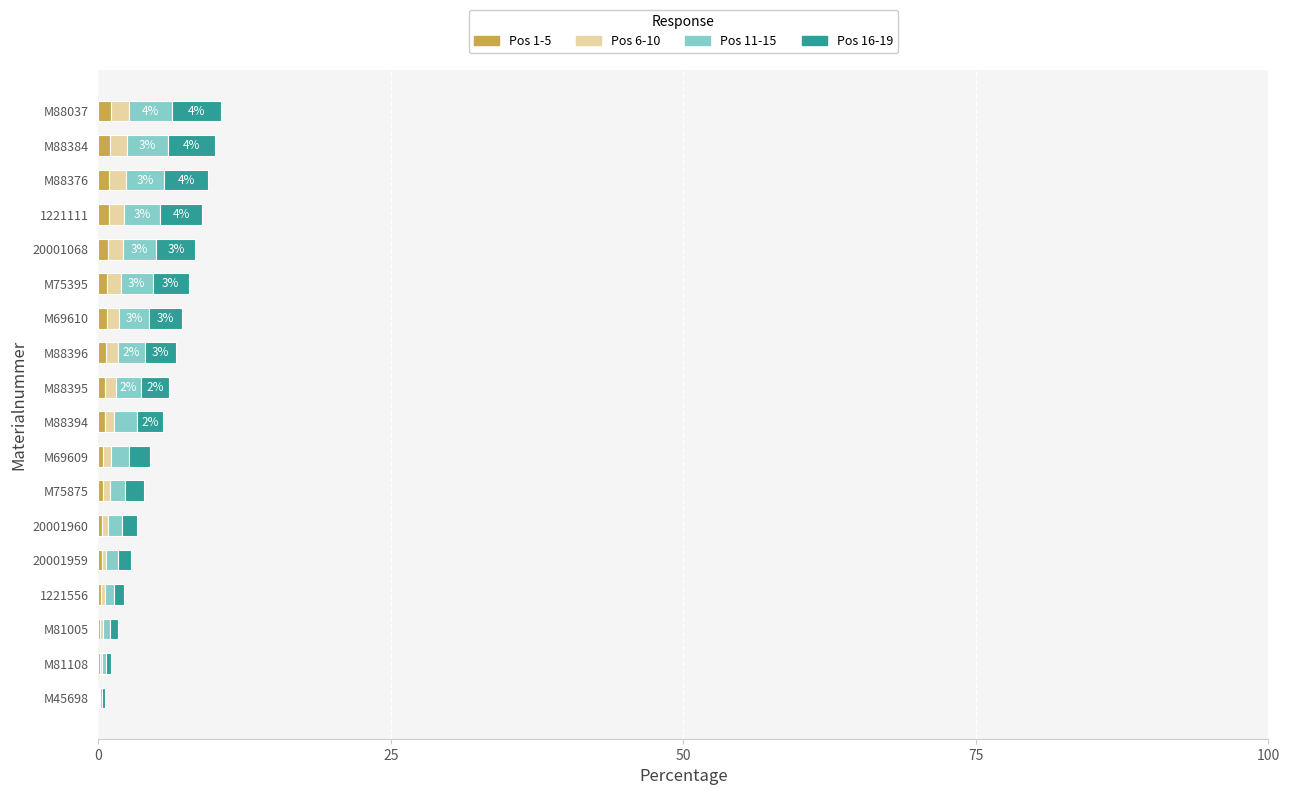

How many series are shown in this chart?

4